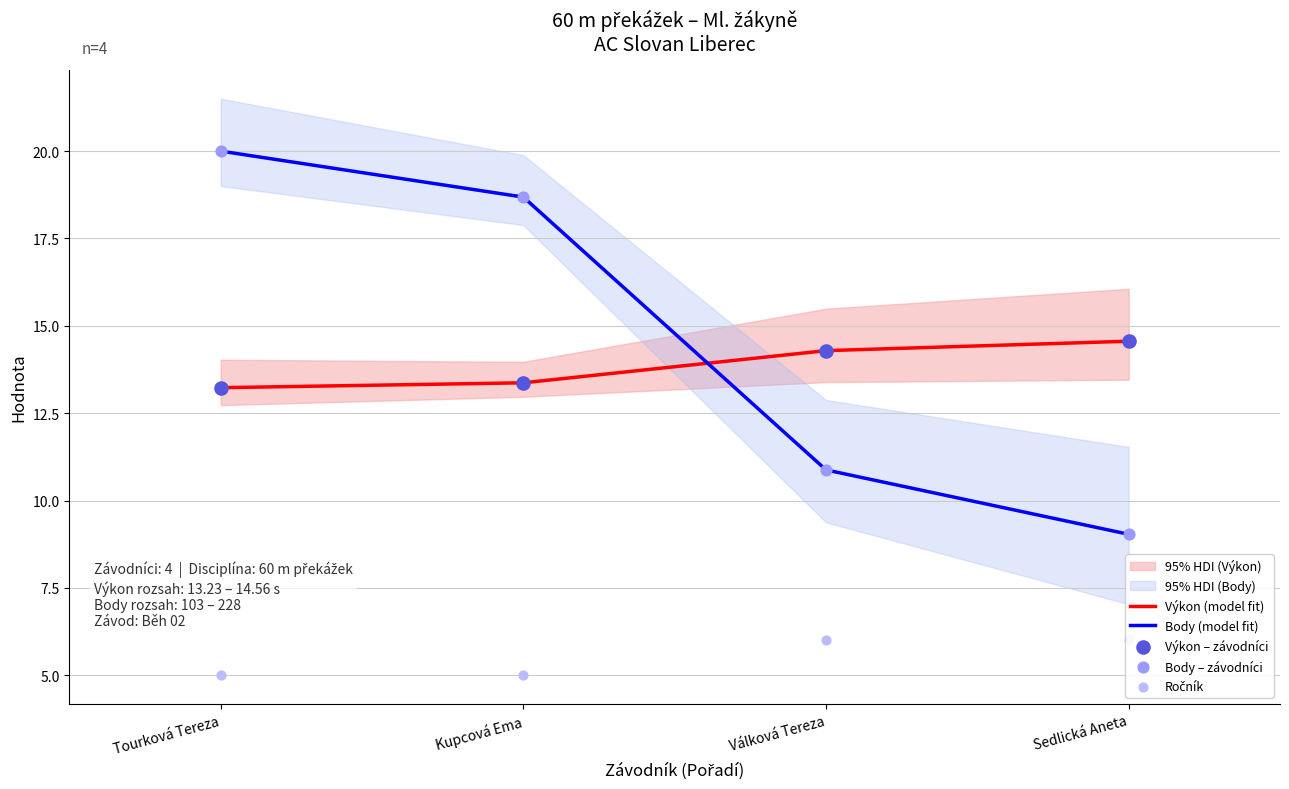

Which series has the widest spread of Y values?

Body (model fit)